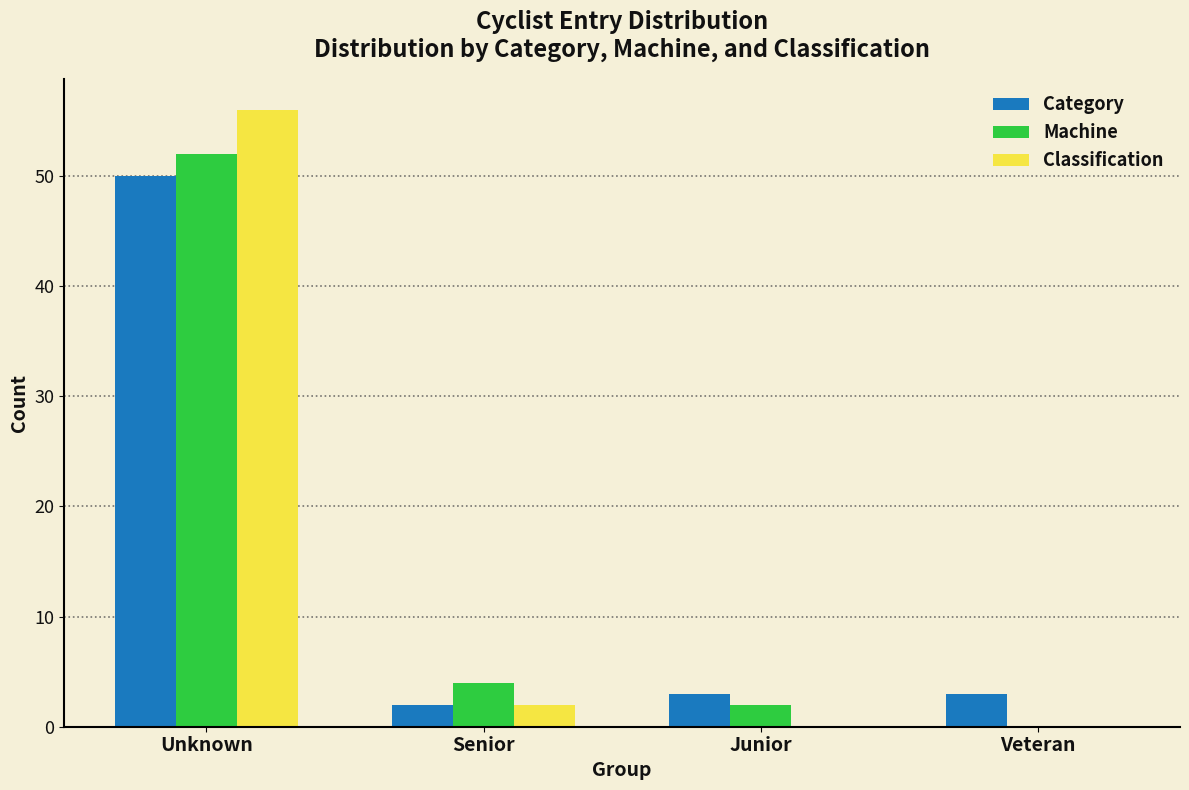

Reading left to right, list all the values displayed in this chart.

Category: Unknown=50	Senior=2	Junior=3	Veteran=3
Machine: Unknown=52	Senior=4	Junior=2	Veteran=0
Classification: Unknown=56	Senior=2	Junior=0	Veteran=0